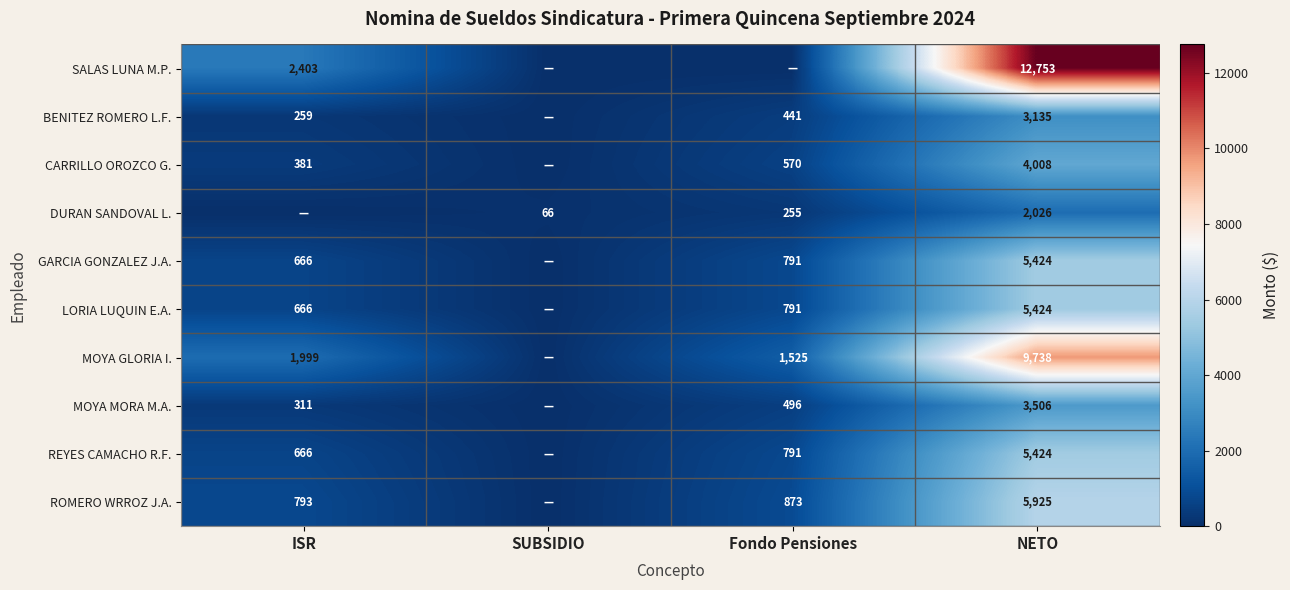

The value of ROMERO WRROZ J.A. at ISR is 1056.9. True or false?

False